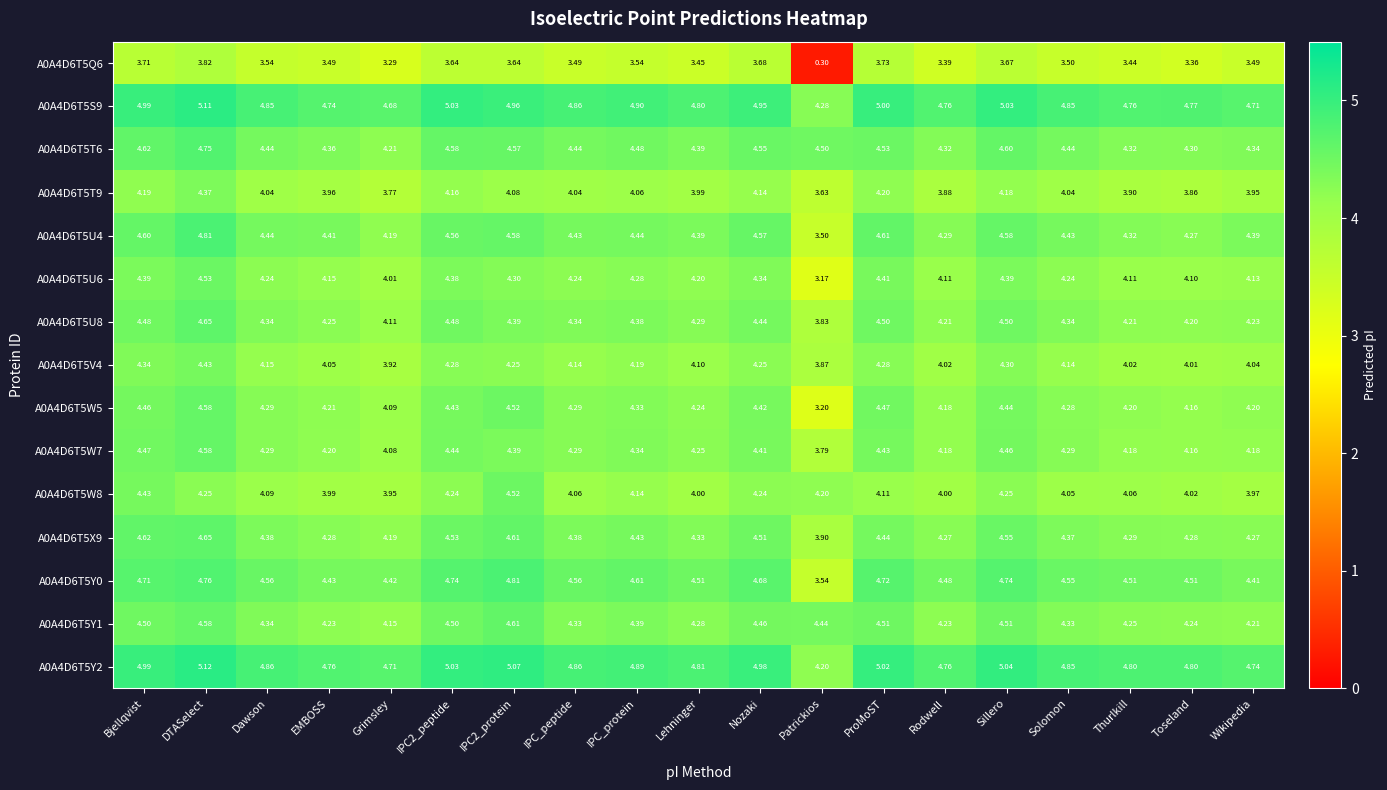

At which category does the chart reach its minimum across all series?

Patrickios